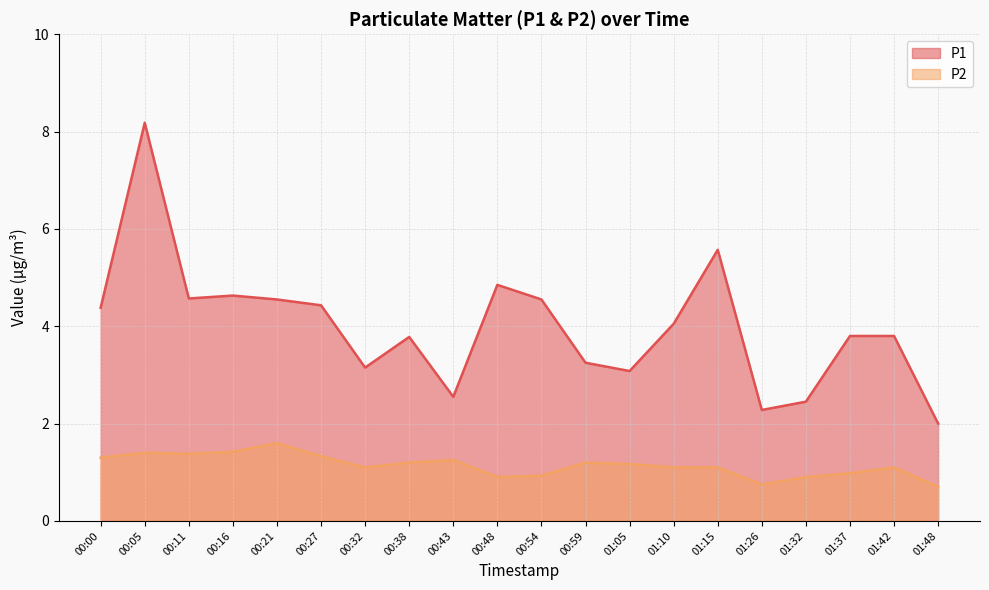

True or false: P2 has more than 0 interior local peaks.

True